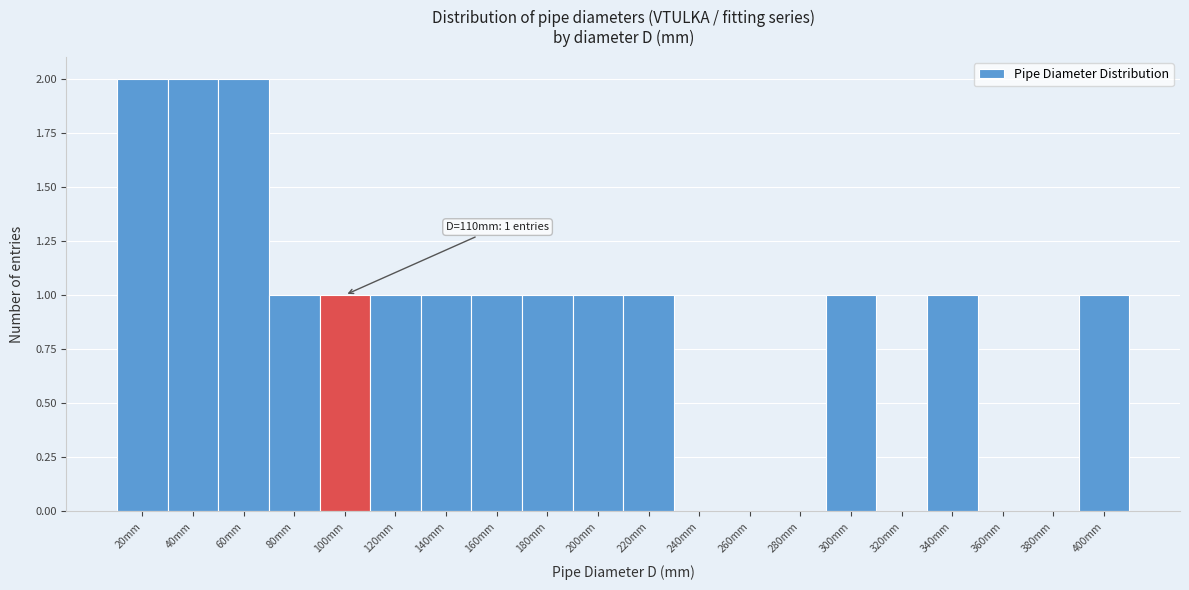

Reading left to right, extract all data points from this chart.

20mm=2	40mm=2	60mm=2	80mm=1	100mm=1	120mm=1	140mm=1	160mm=1	180mm=1	200mm=1	220mm=1	240mm=0	260mm=0	280mm=0	300mm=1	320mm=0	340mm=1	360mm=0	380mm=0	400mm=1